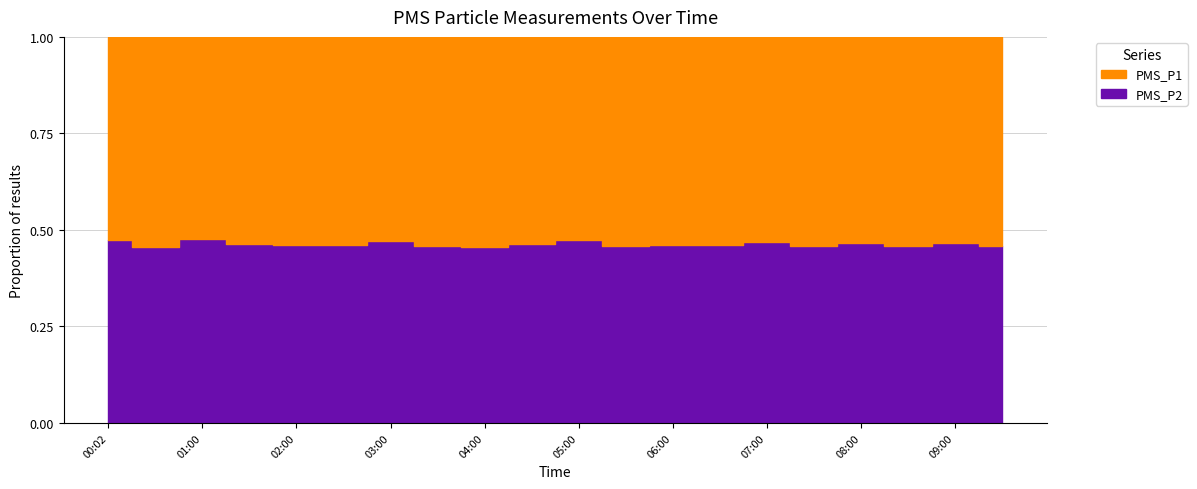

Where is PMS_P1 nearest to the value 41?

08:00